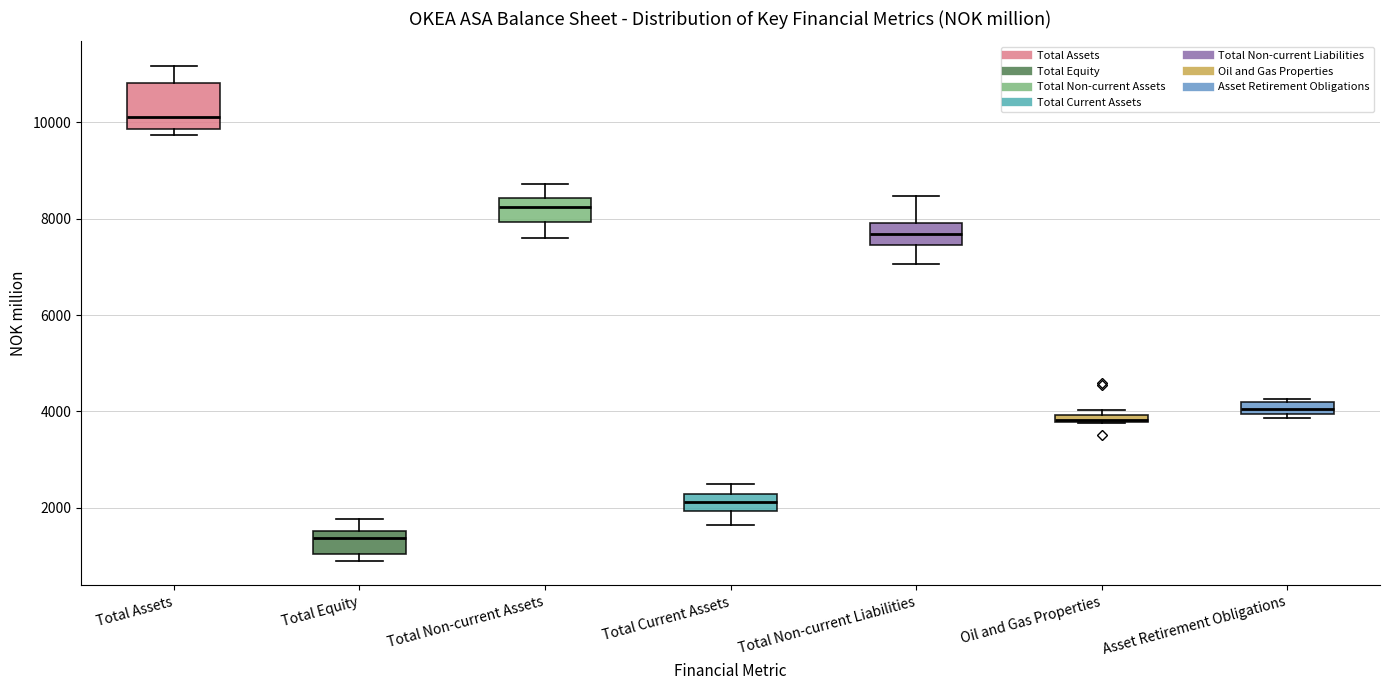

Comparing the boxes themselves (not the whiskers), which one is the tallest?

Total Assets